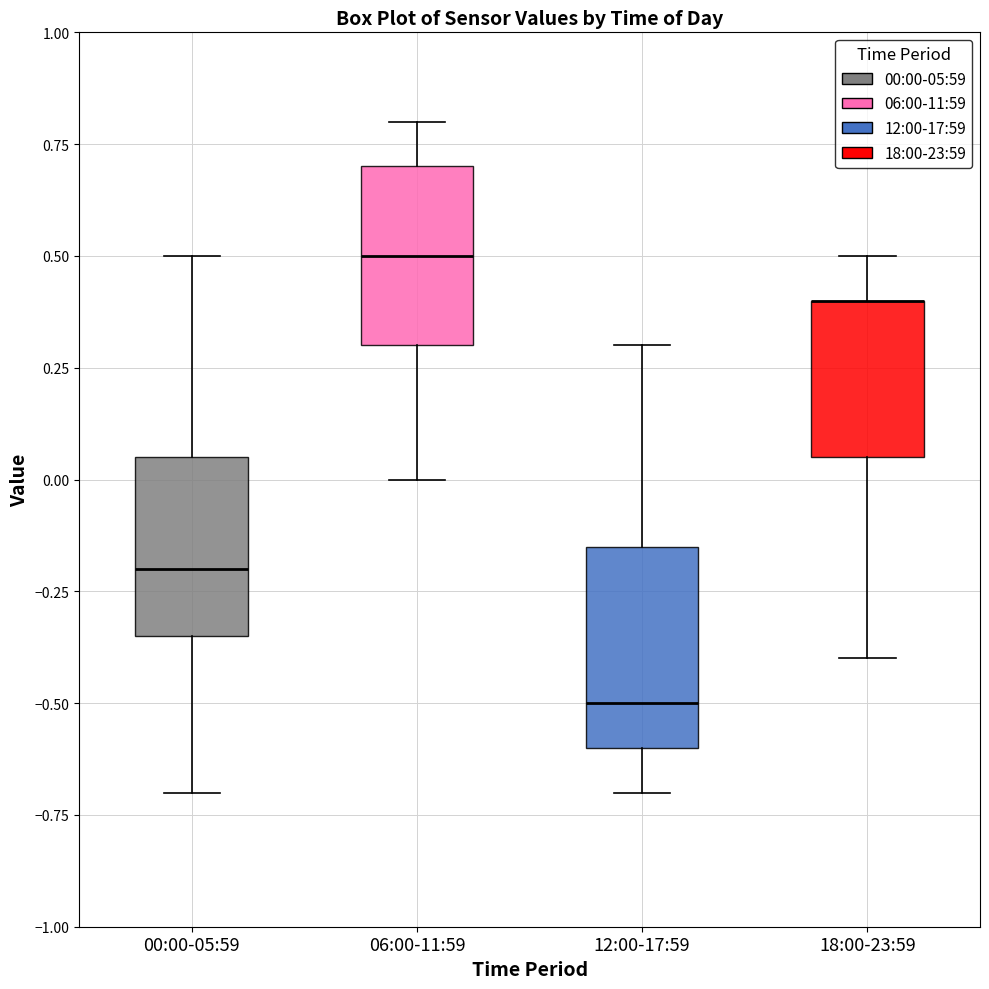

Reading left to right, read every box against the y-axis: the position of its median line, the range the box covers, and the ends of its whiskers. The values are not printed on the chart, so give them approximately, as read against the axis.

00:00-05:59: median -0.20, box -0.35 to 0.05, whiskers -0.70 to 0.50
06:00-11:59: median 0.50, box 0.30 to 0.70, whiskers 0.00 to 0.80
12:00-17:59: median -0.50, box -0.60 to -0.15, whiskers -0.70 to 0.30
18:00-23:59: median 0.40 (drawn on the box's upper edge), box 0.05 to 0.40, whiskers -0.40 to 0.50